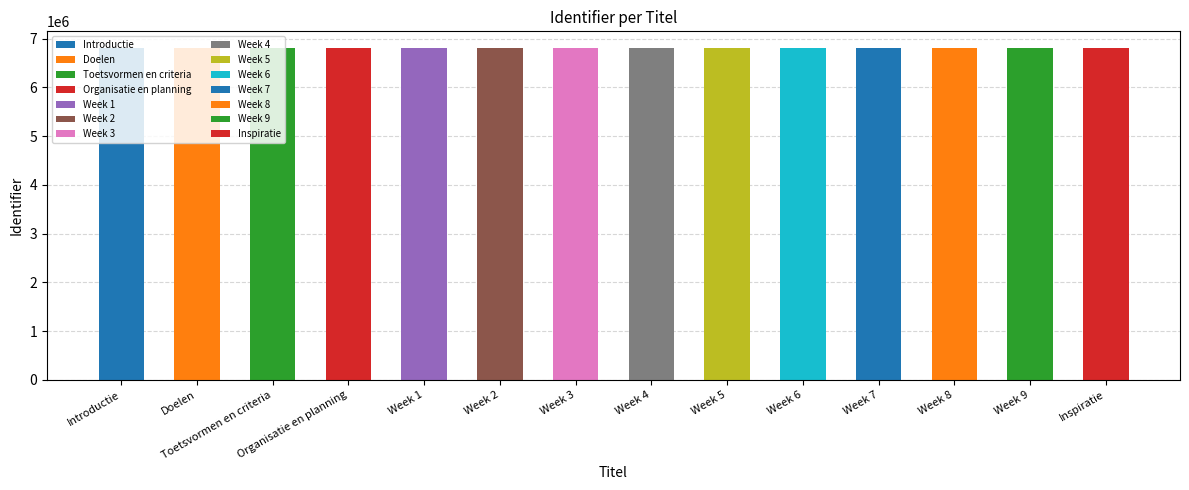

Approximately how many times larger is the value at Week 6 compared to Week 5?

1.0